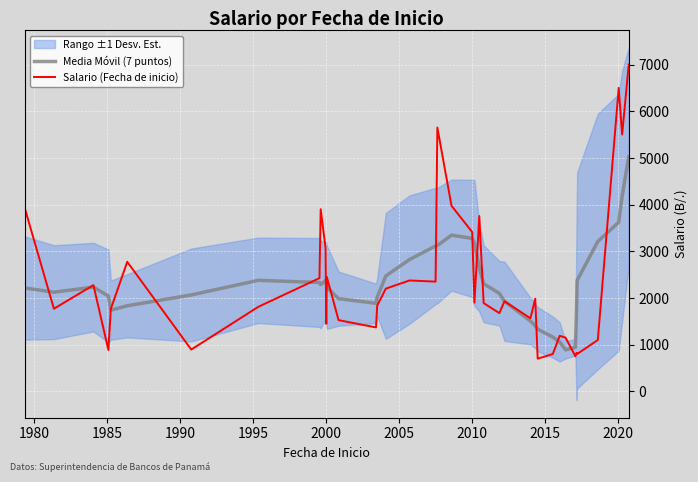

Is this an area chart (filled region under the line)?

No